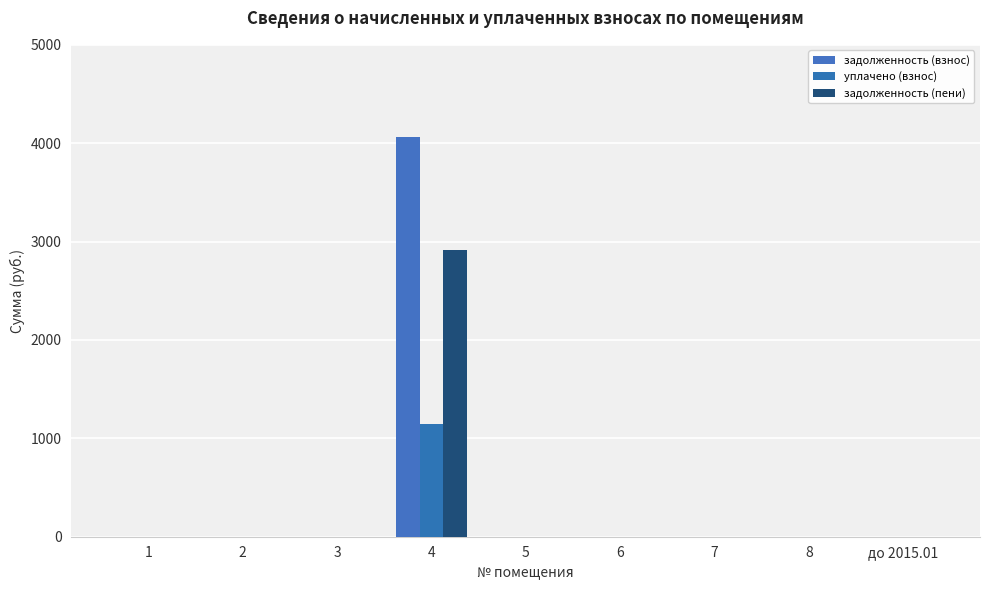

Count the number of data series in this chart.

3